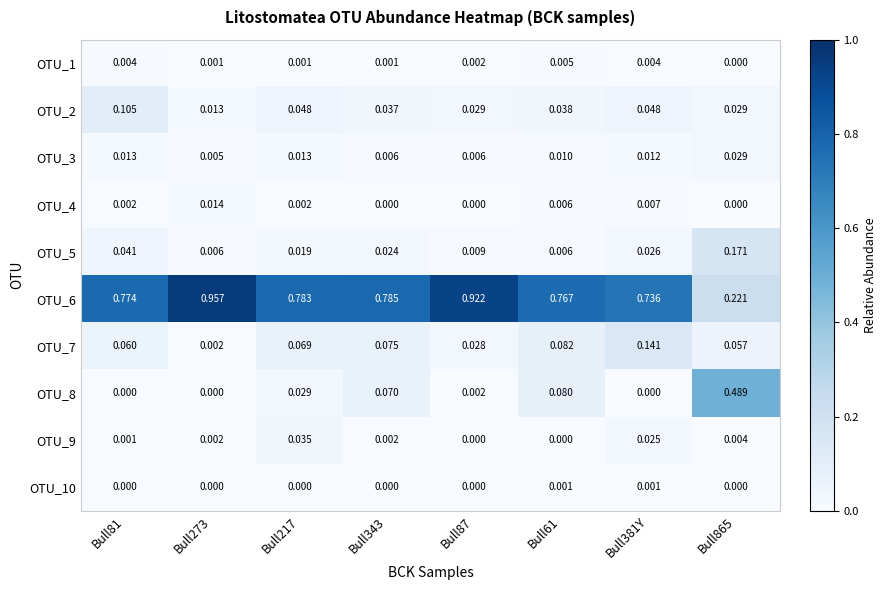

Is the value of OTU_10 at Bull87 greater than the value of OTU_3 at Bull865?

No